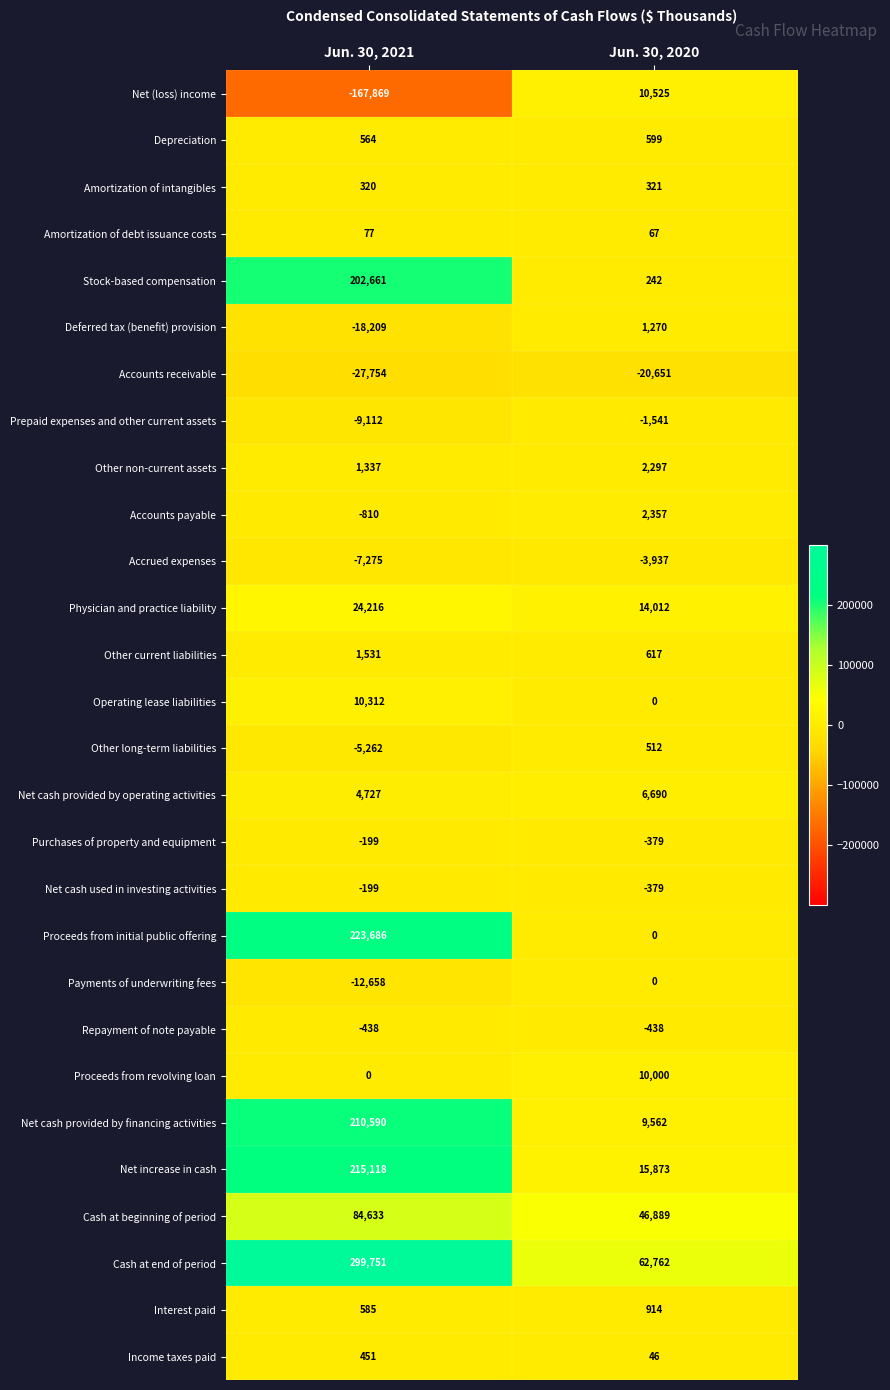

What is the difference between the Payments of underwriting fees values at Jun. 30, 2020 and Jun. 30, 2021?

12658